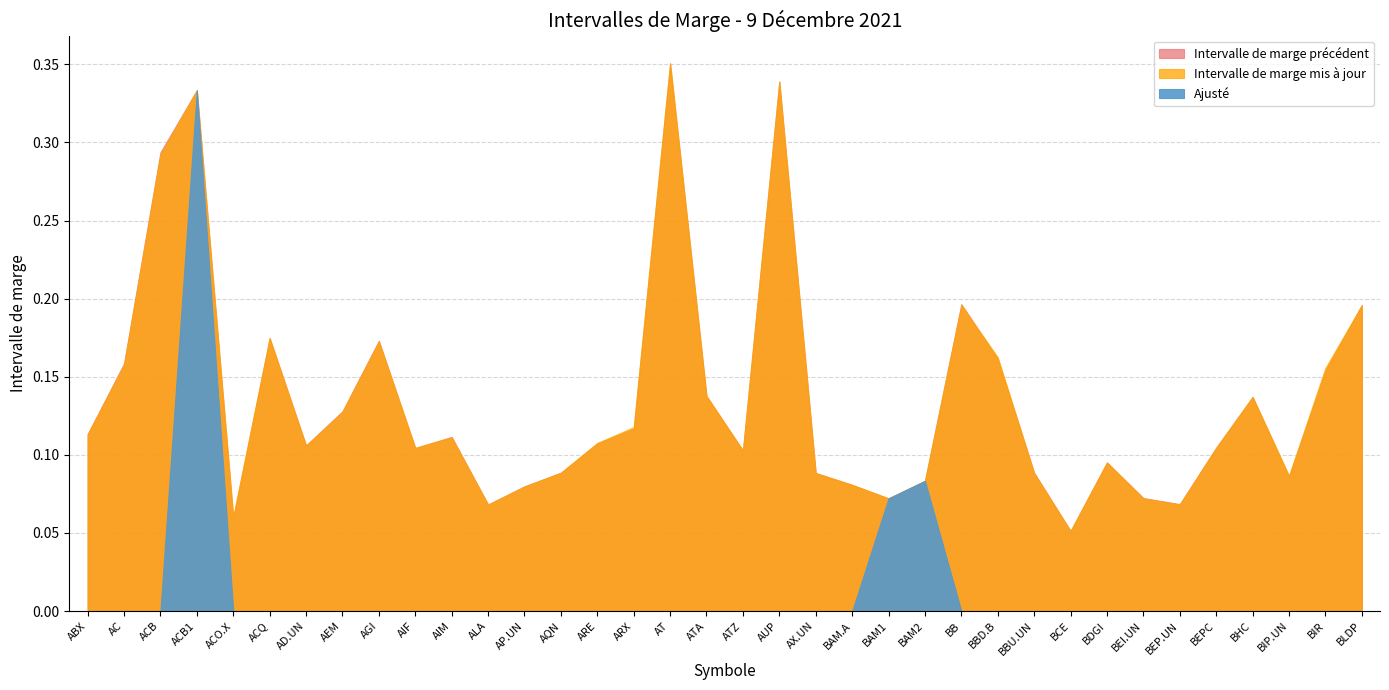

Where is the first local maximum for Ajusté?

ACB1